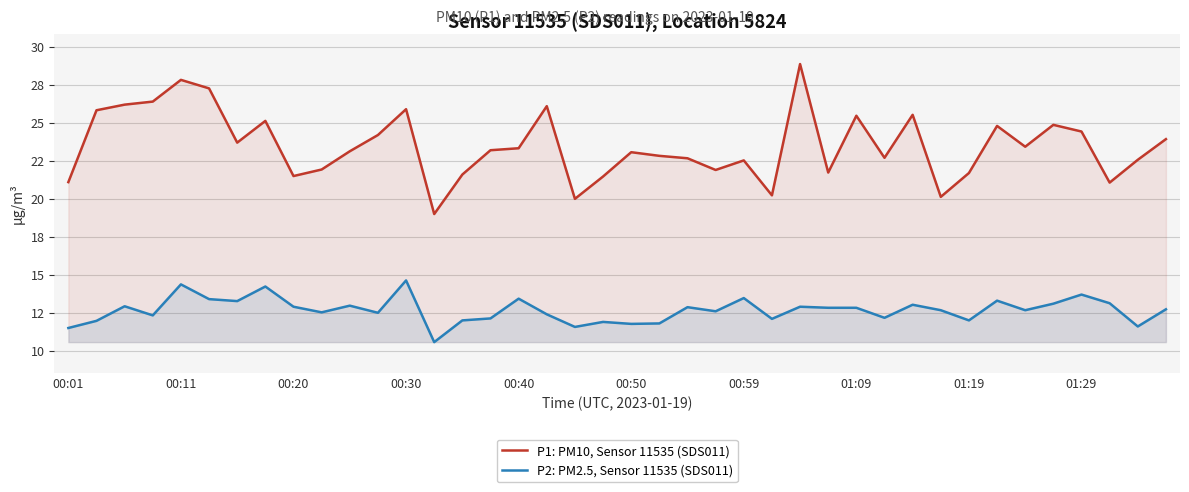

How many interior local valleys does the P2: PM2.5, Sensor 11535 (SDS011) series have?

13